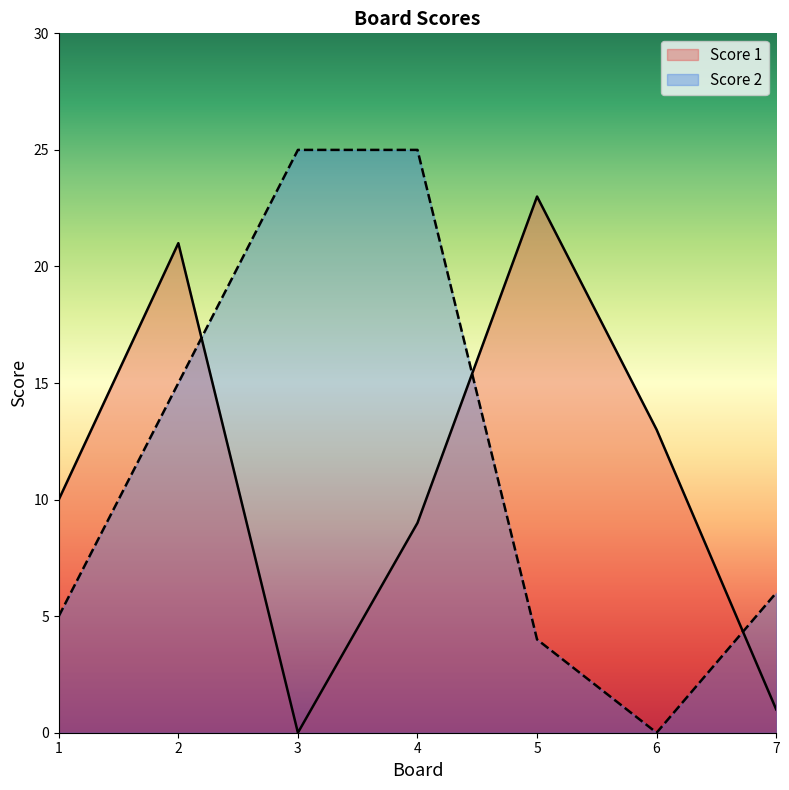

Reading right to left, what are all the values shown in this chart?

Score 1: 1	13	23	9	0	21	10
Score 2: 6	0	4	25	25	15	5